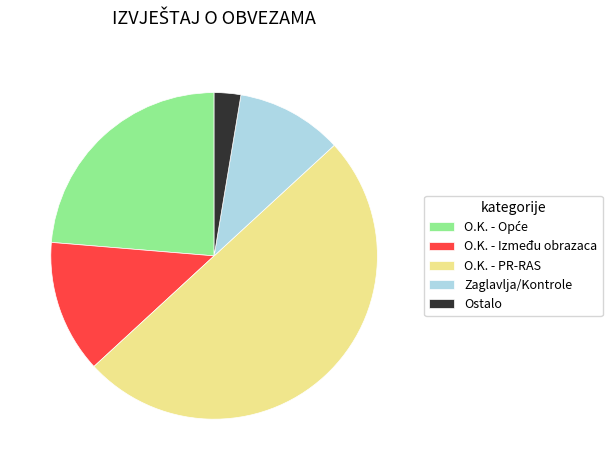

How many segments does this pie chart have?

5